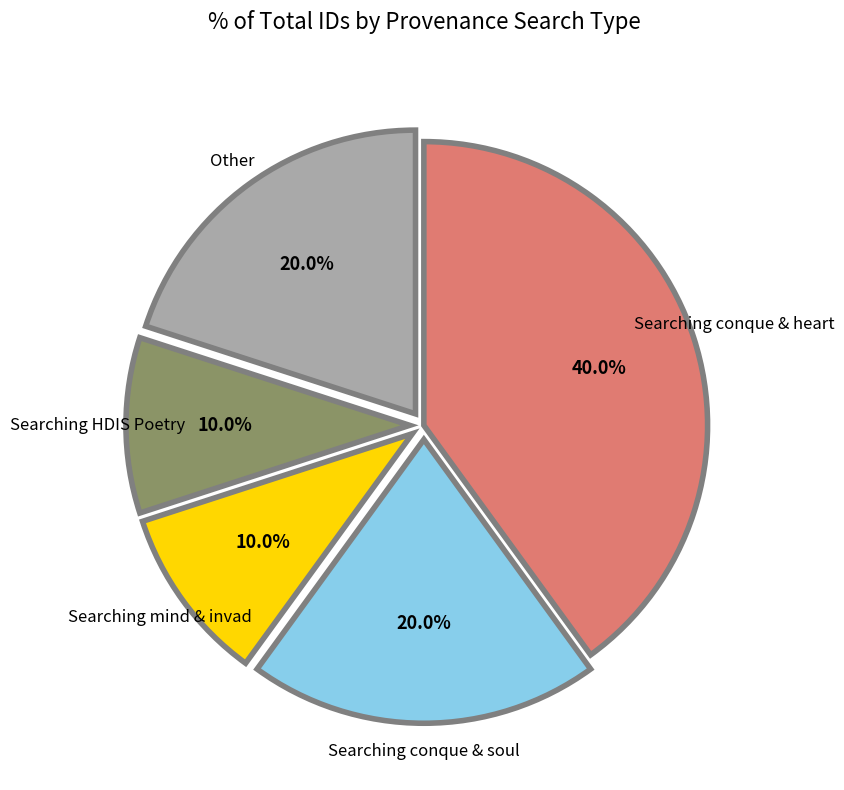

What percentage is NOT represented by Searching HDIS Poetry?

90.0%